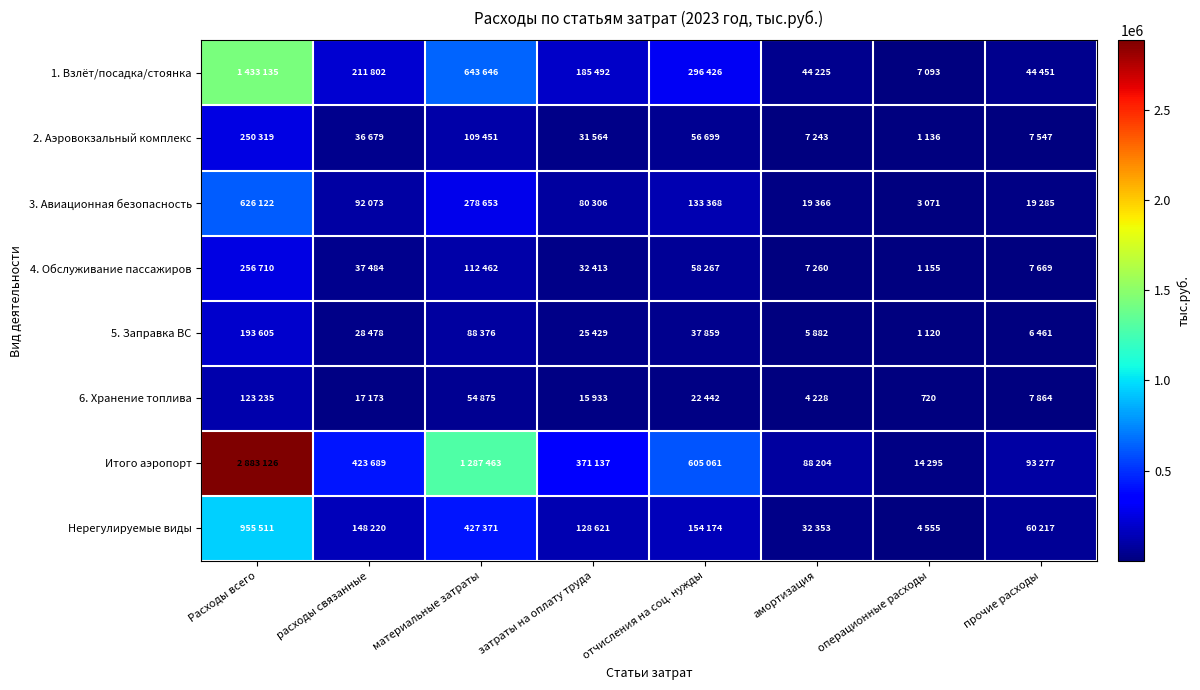

What is the smallest value displayed?

720